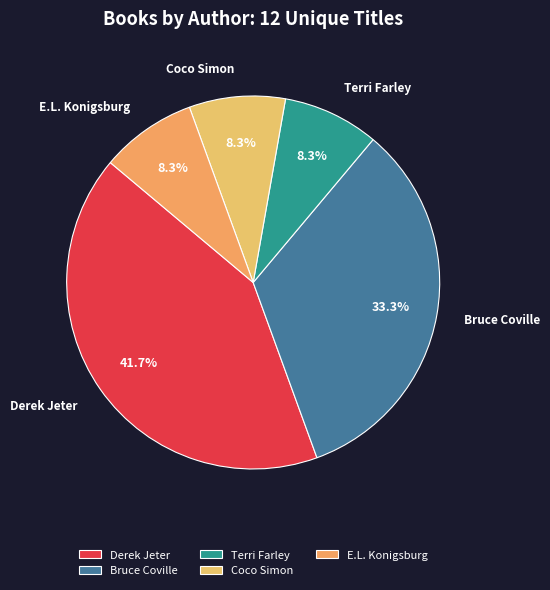

To the nearest percent, what percentage of the pie is E.L. Konigsburg?

8%